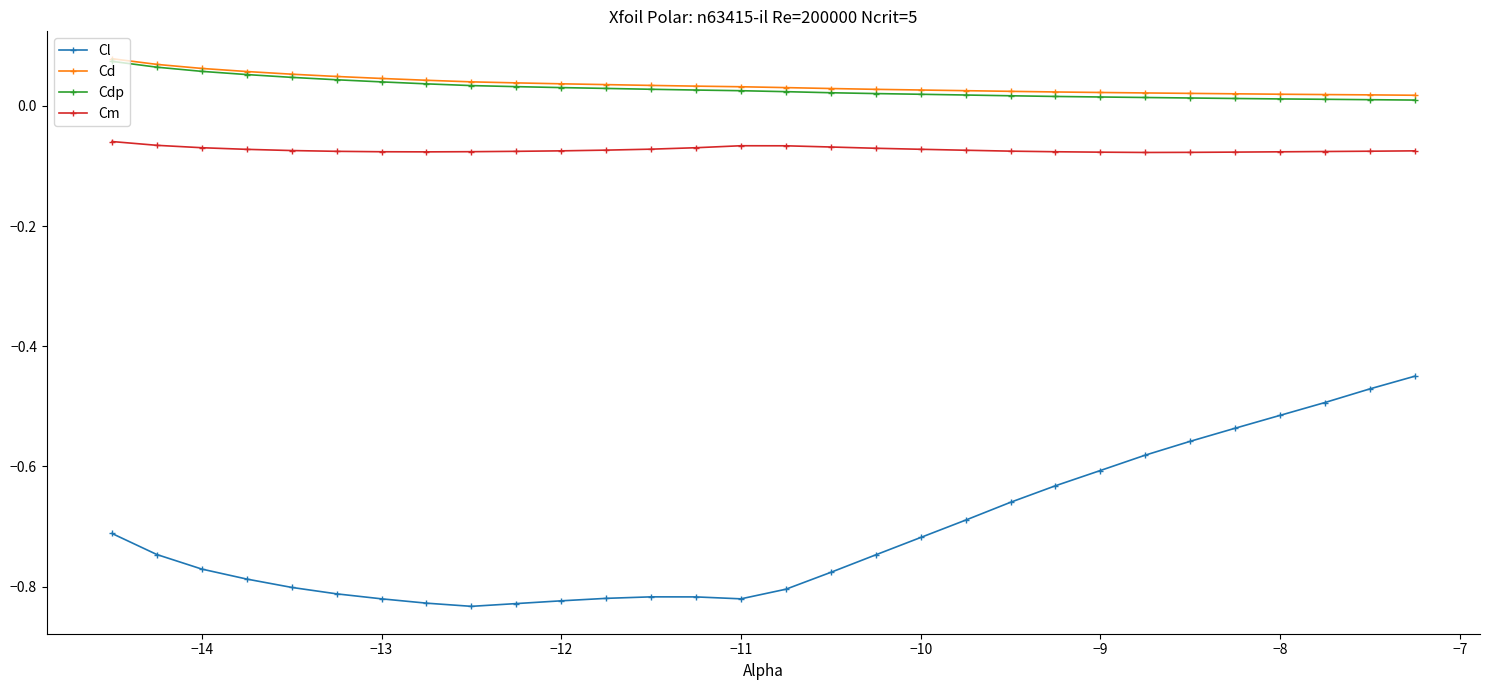

Which series has the largest range (max minus min)?

Cl